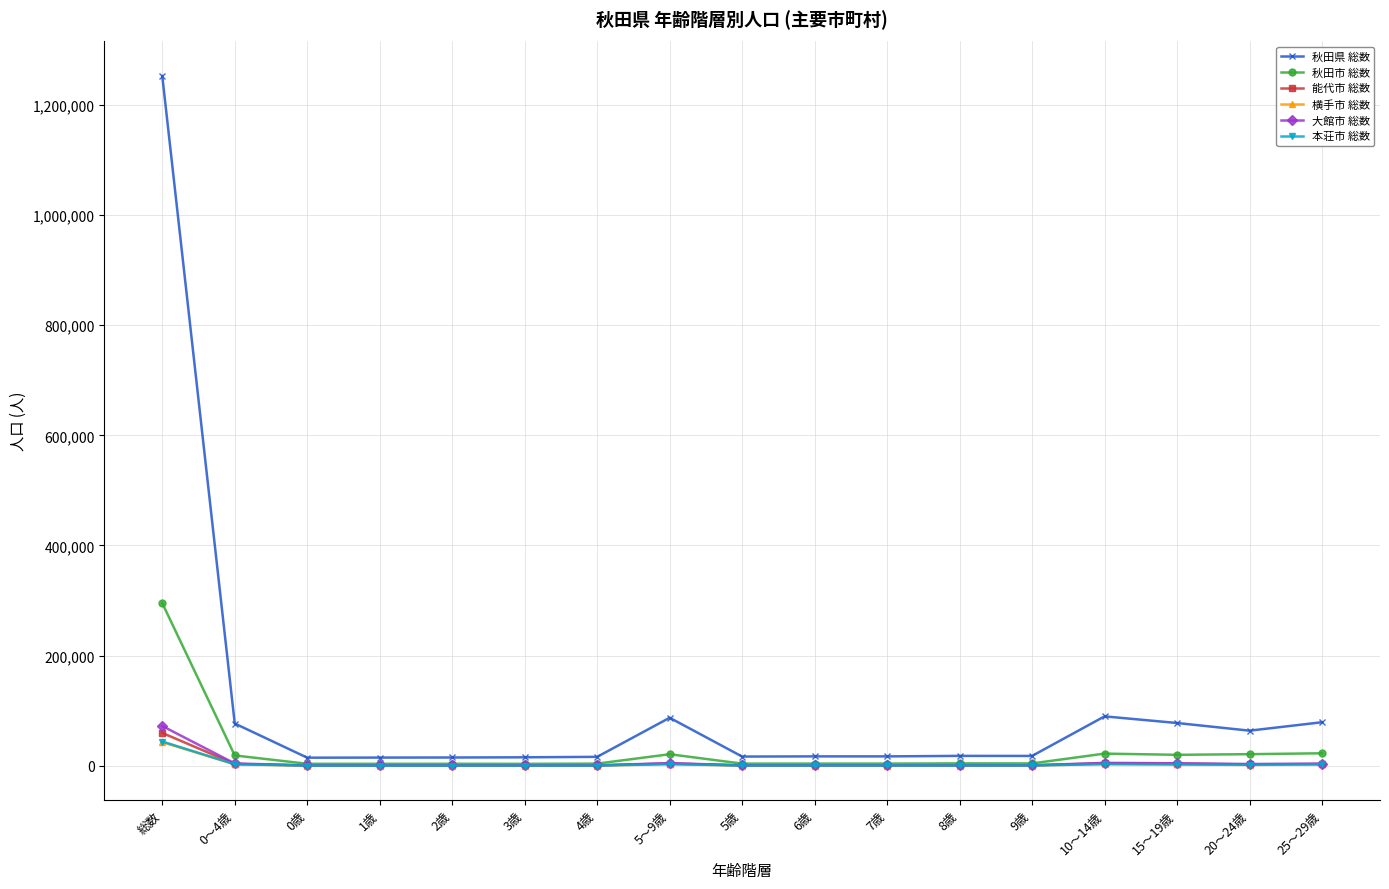

True or false: 能代市 総数 has a value of 798 at 5歳.

True